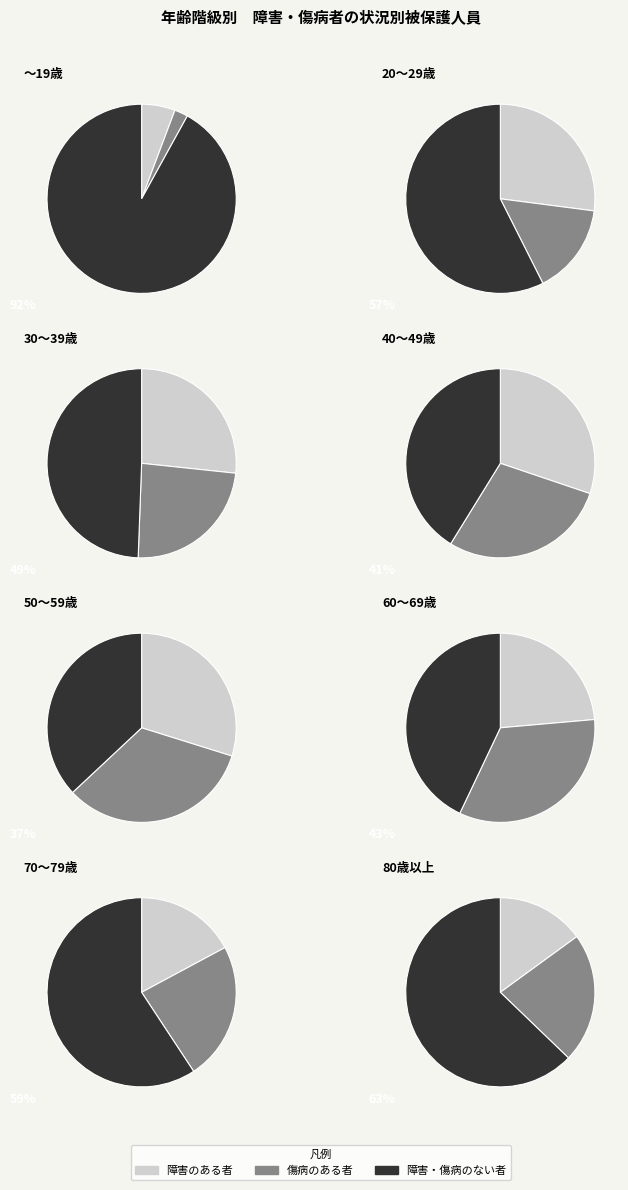

Between 70～79歳 and 80歳以上, which series saw the biggest shift?

障害・傷病のない者